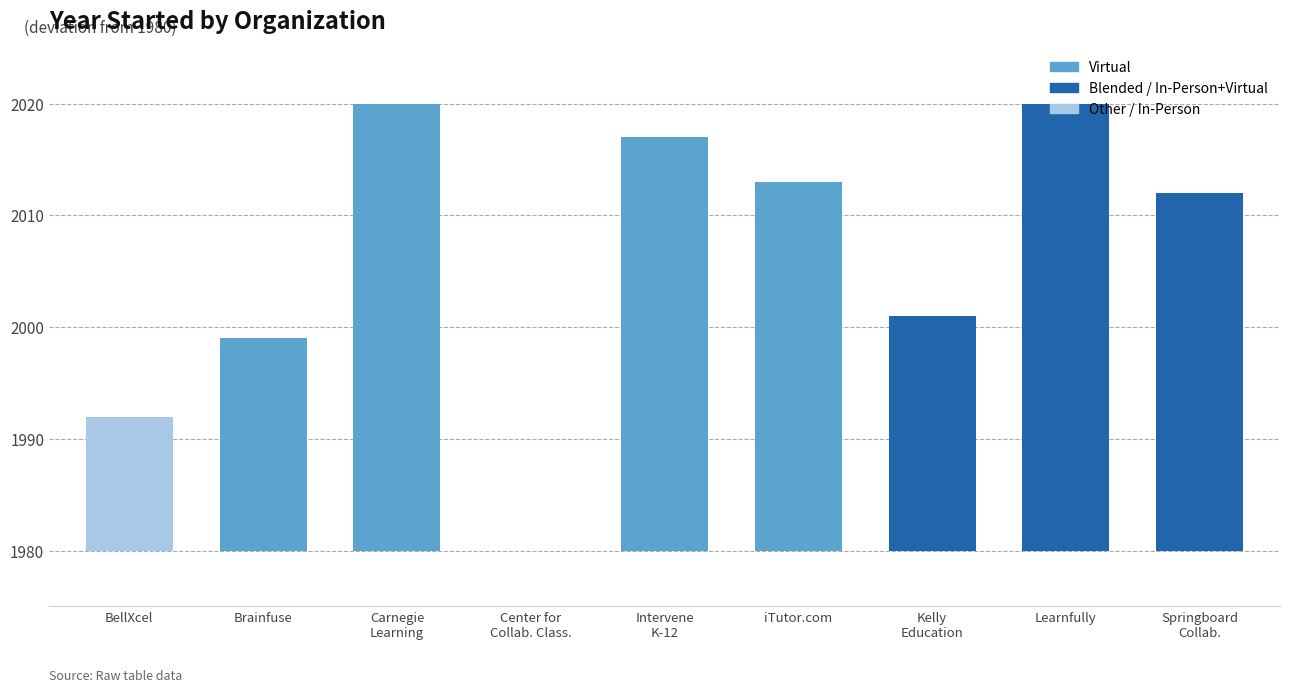

What is the label of the 1st bar from the left?

BellXcel